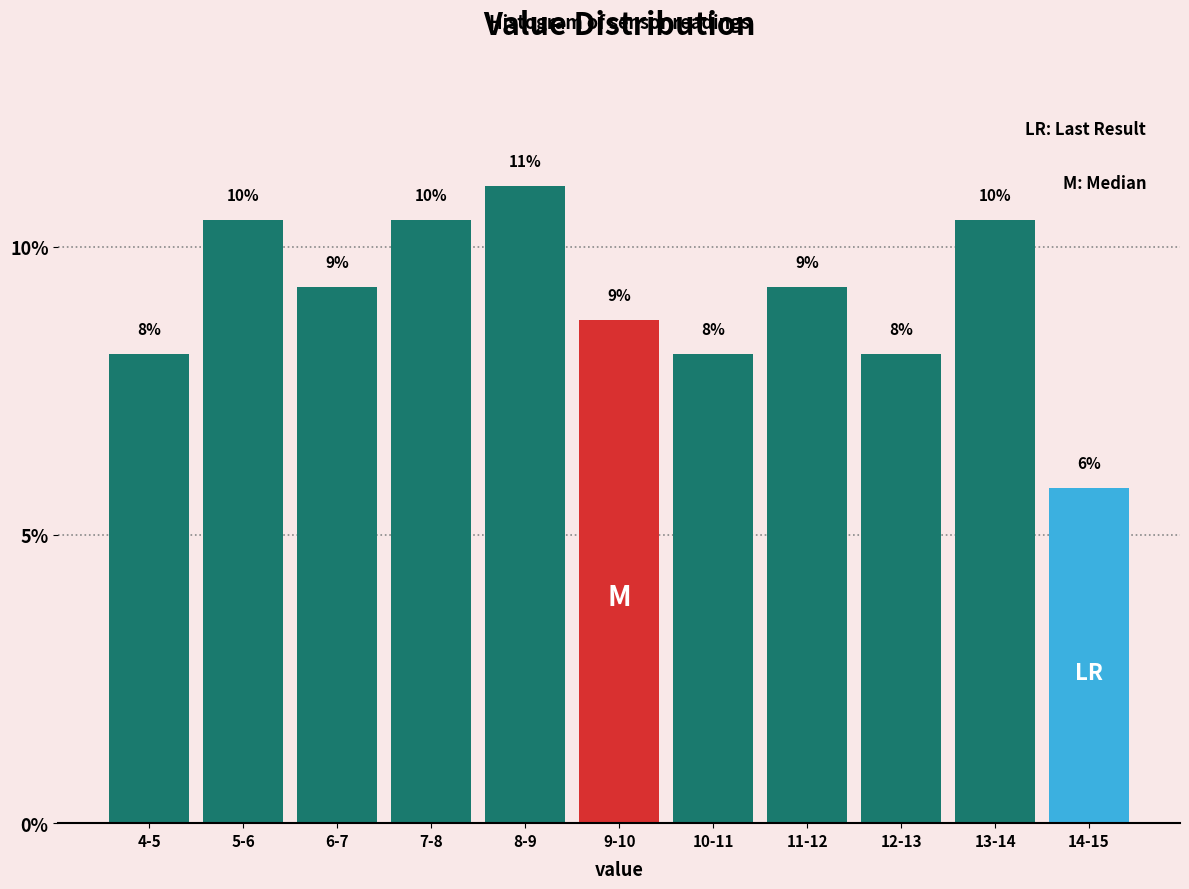

Are the bars horizontal?

No